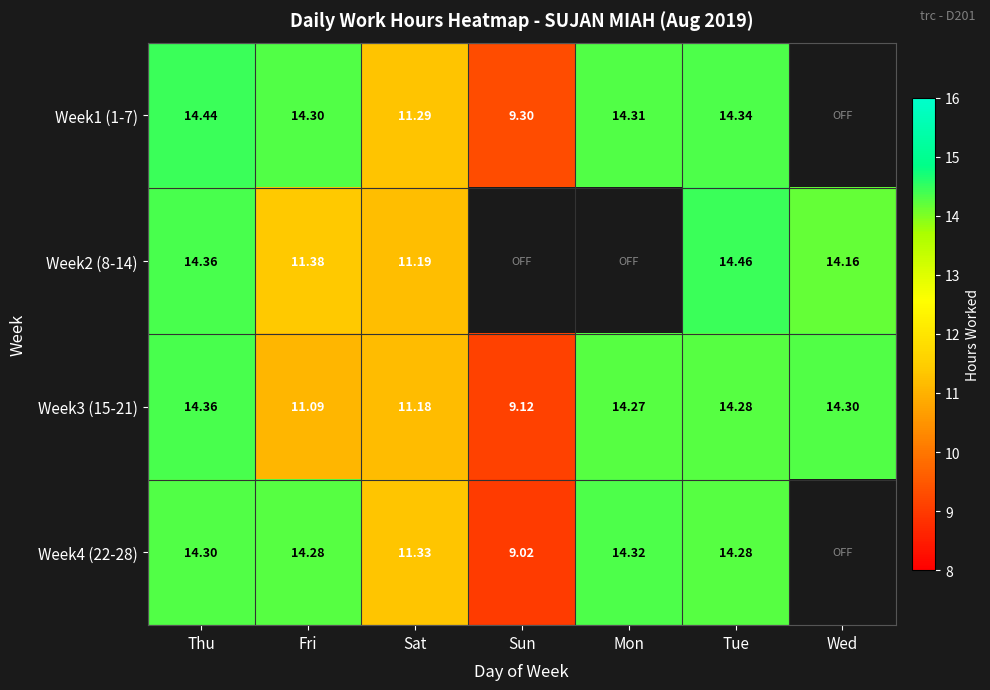

Where is Week1 (1-7) nearest to the value 11?

Sat